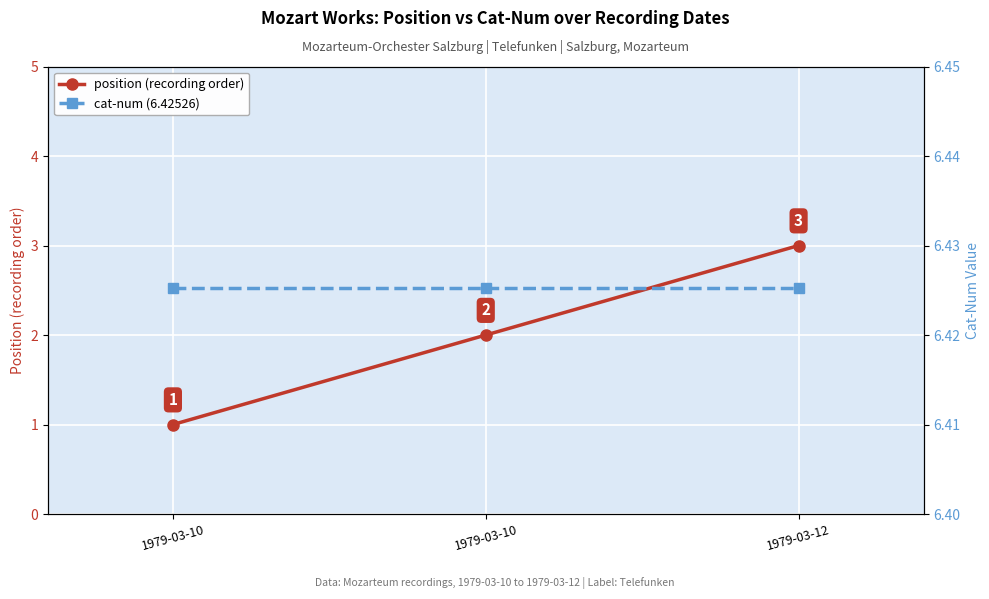

What are all the series names shown in the legend?

position (recording order), cat-num (6.42526)